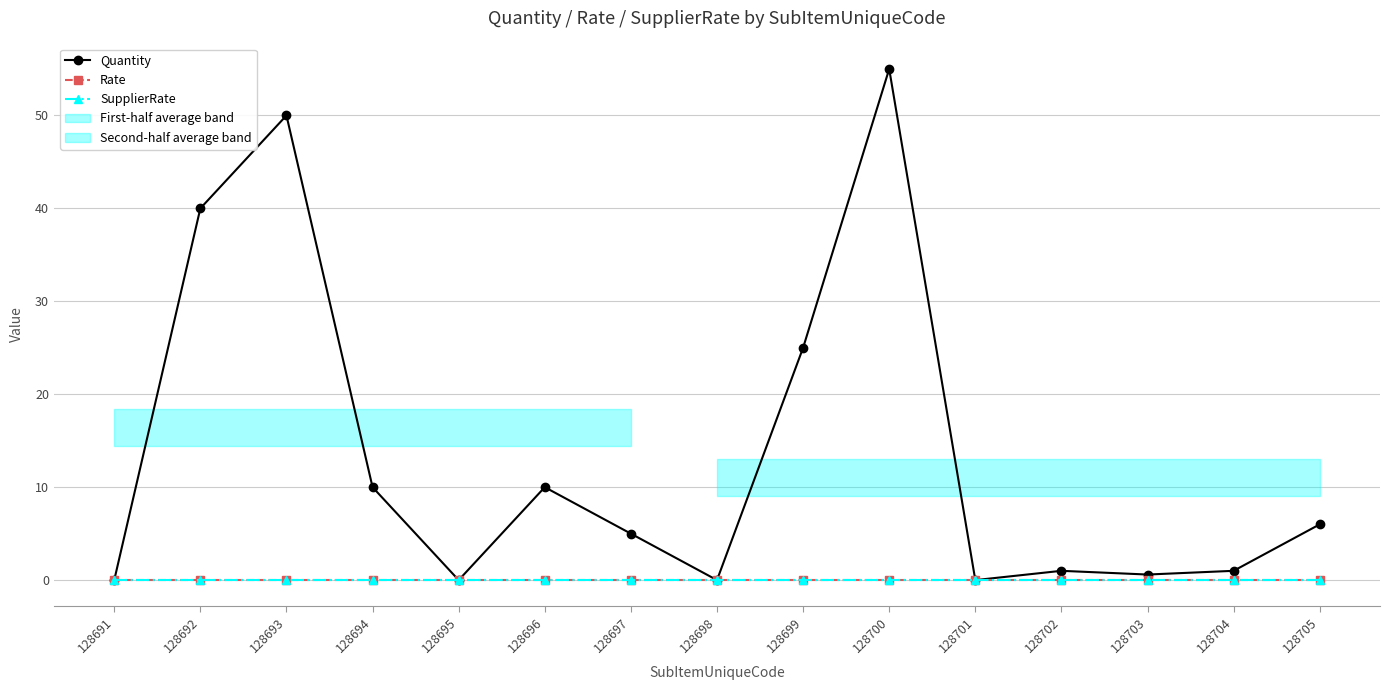

What is the difference between the highest and lowest values at 128705?

6.0